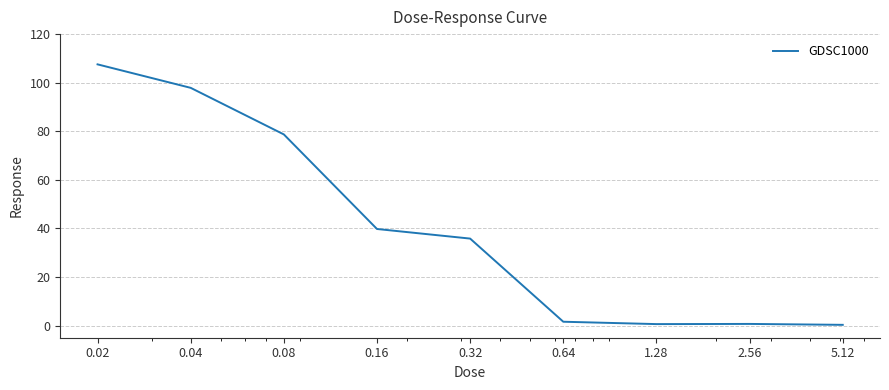

What is the maximum value shown in the chart?

107.5